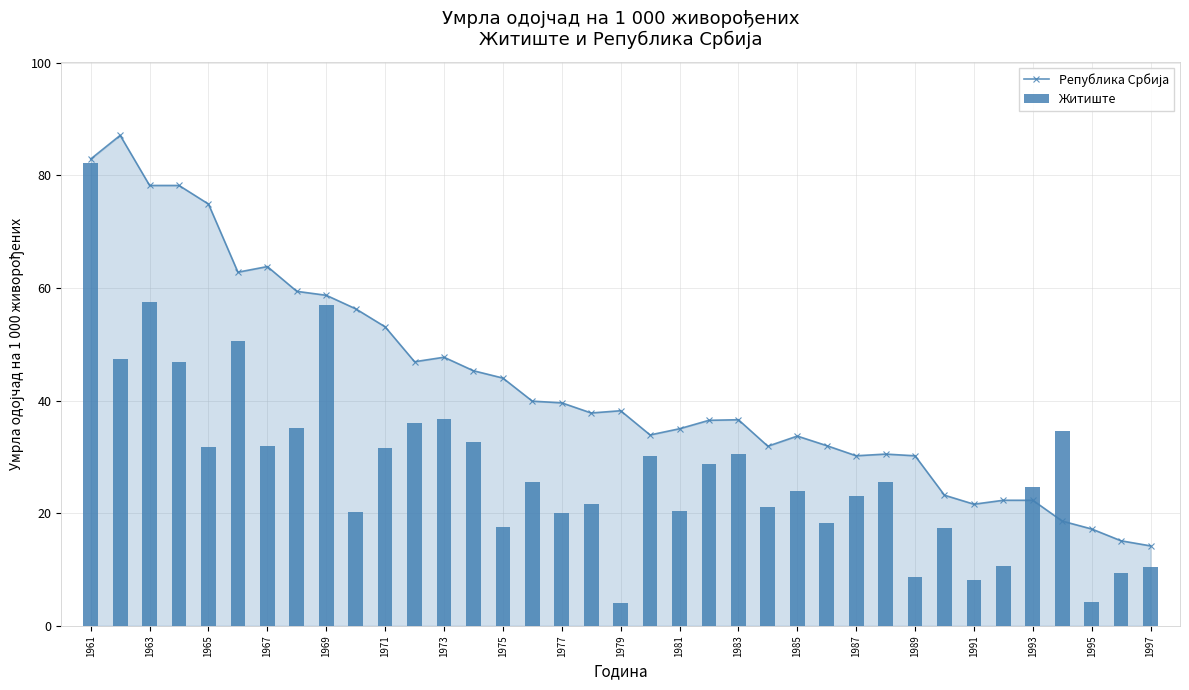

At which category is the sum across all series the highest?

1961